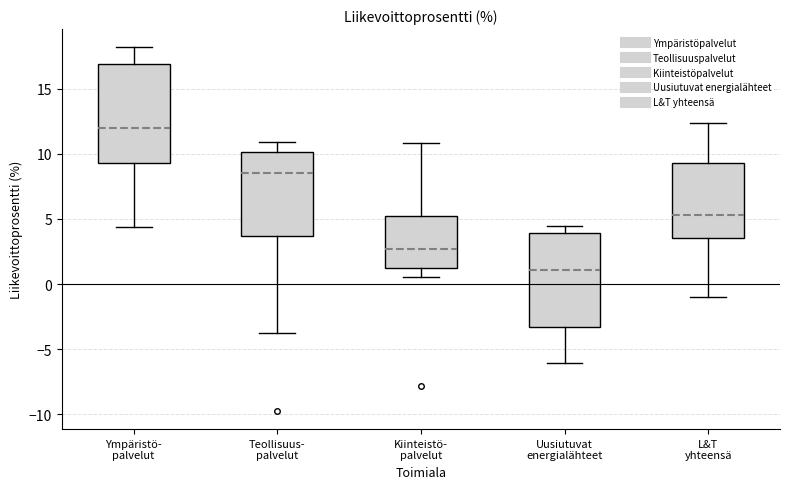

Reading left to right, read every box against the y-axis: the position of its median line, the range the box covers, and the ends of its whiskers. The values are not printed on the chart, so give them approximately, as read against the axis.

Ympäristö- palvelut: median 12.0, box 9.5 to 17.0, whiskers 4.5 to 18.0
Teollisuus- palvelut: median 8.5, box 3.5 to 10.0, whiskers -4.0 to 11.0
Kiinteistö- palvelut: median 2.5, box 1.0 to 5.0, whiskers 0.5 to 11.0
Uusiutuvat energialähteet: median 1.0, box -3.5 to 4.0, whiskers -6.0 to 4.5
L&T yhteensä: median 5.5, box 3.5 to 9.5, whiskers -1.0 to 12.5